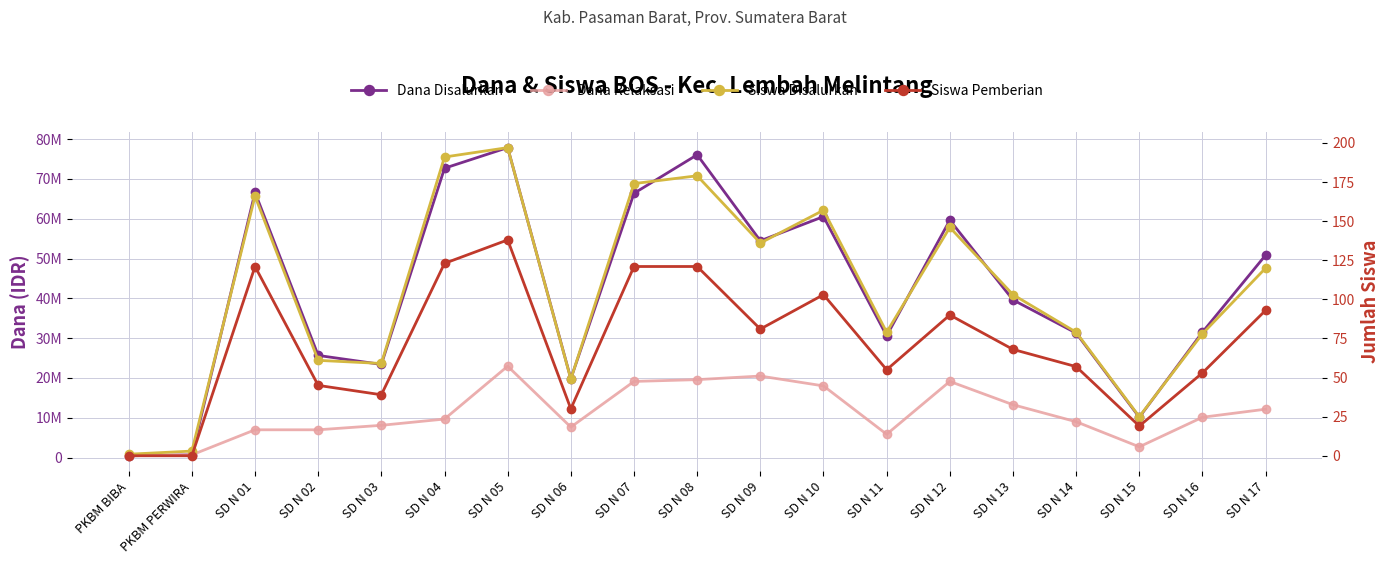

True or false: Dana Relaksasi and Dana Disalurkan intersect in this chart.

False